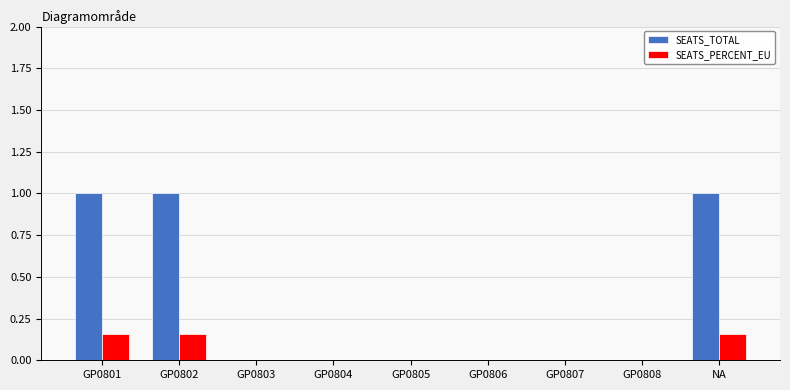

Is the value of SEATS_PERCENT_EU at GP0805 greater than the value of SEATS_TOTAL at NA?

No